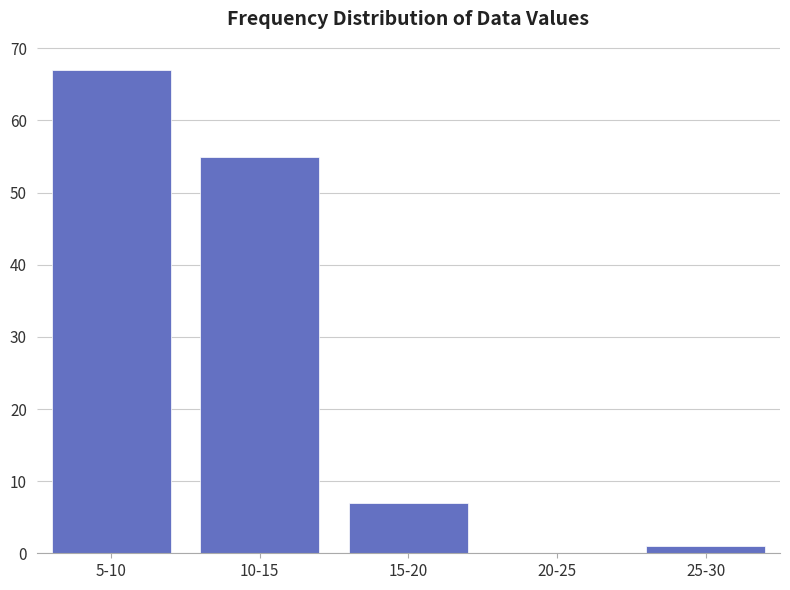

Reading right to left, transcribe all the data shown in this chart.

25-30=1	20-25=0	15-20=7	10-15=55	5-10=67